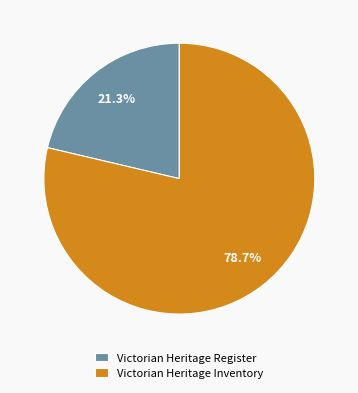

Is it true that Victorian Heritage Inventory is 87% of the pie?

False